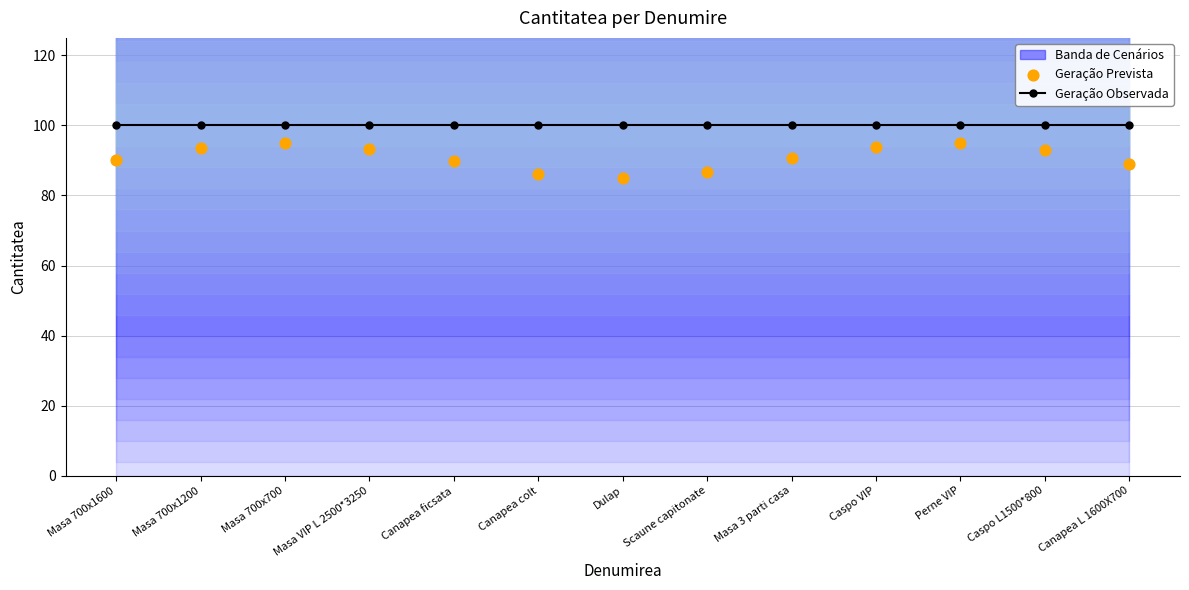

Which series reaches the maximum Y coordinate?

Geração Observada